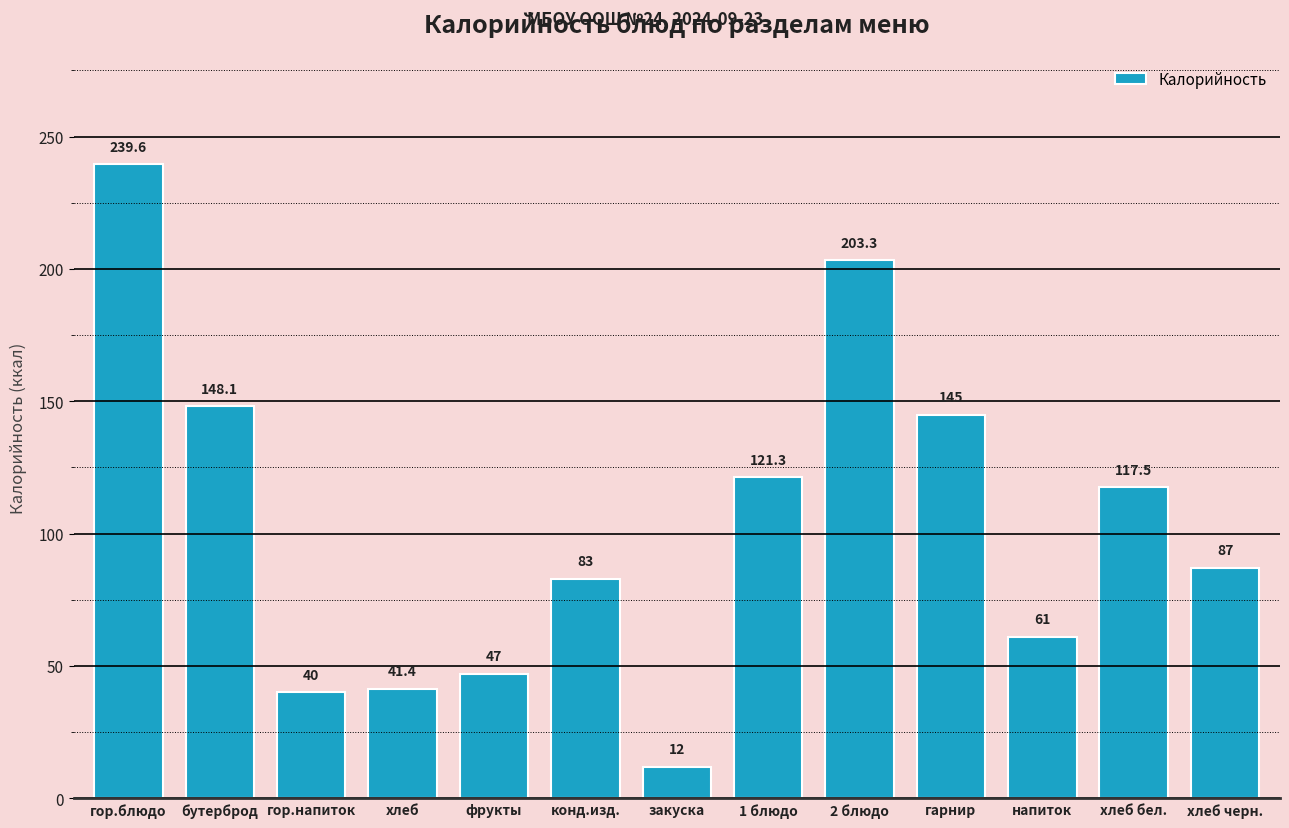

Reading left to right, transcribe all the data shown in this chart.

239.6	148.1	40.0	41.4	47.0	83.0	12.0	121.3	203.3	145.0	61.0	117.5	87.0